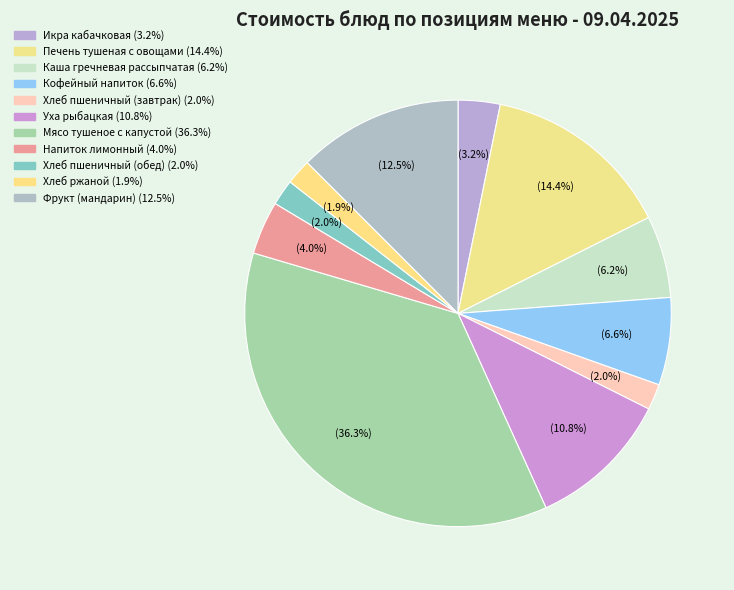

Count the number of slices in the pie.

11